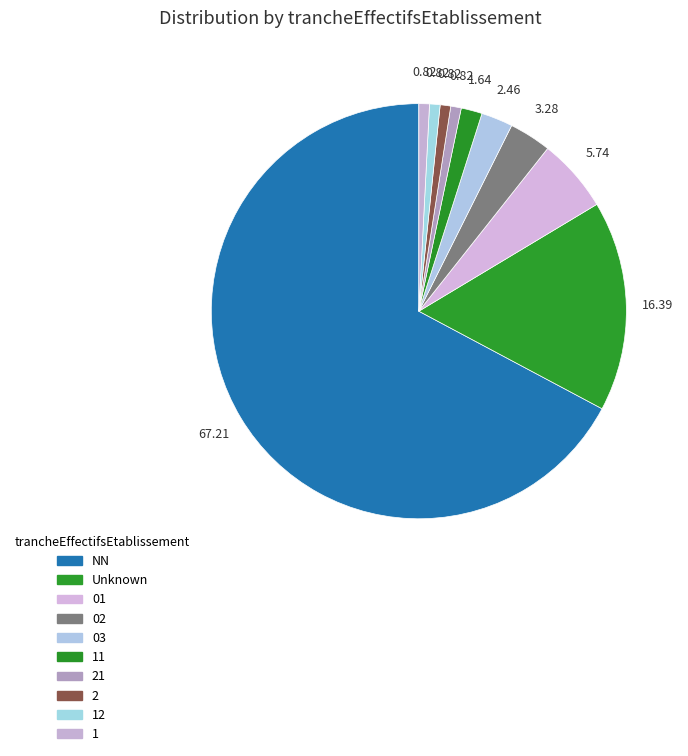

True or false: 01 accounts for 6% of the total.

True